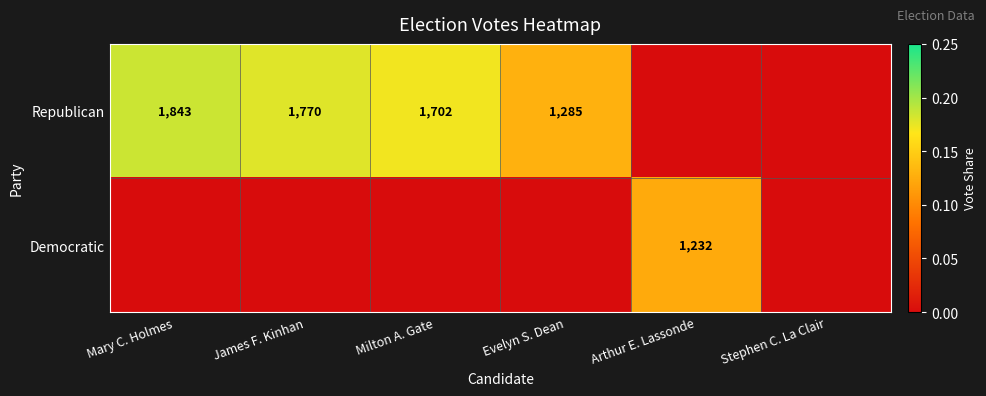

Which has a higher value, James F. Kinhan or Milton A. Gate?

James F. Kinhan